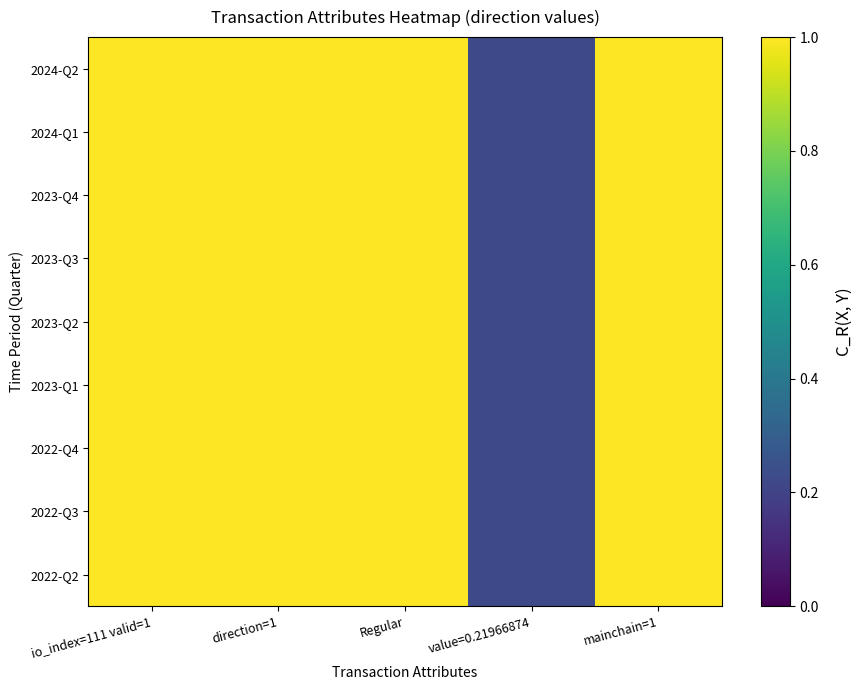

Which series has the largest total across all categories?

2022-Q2